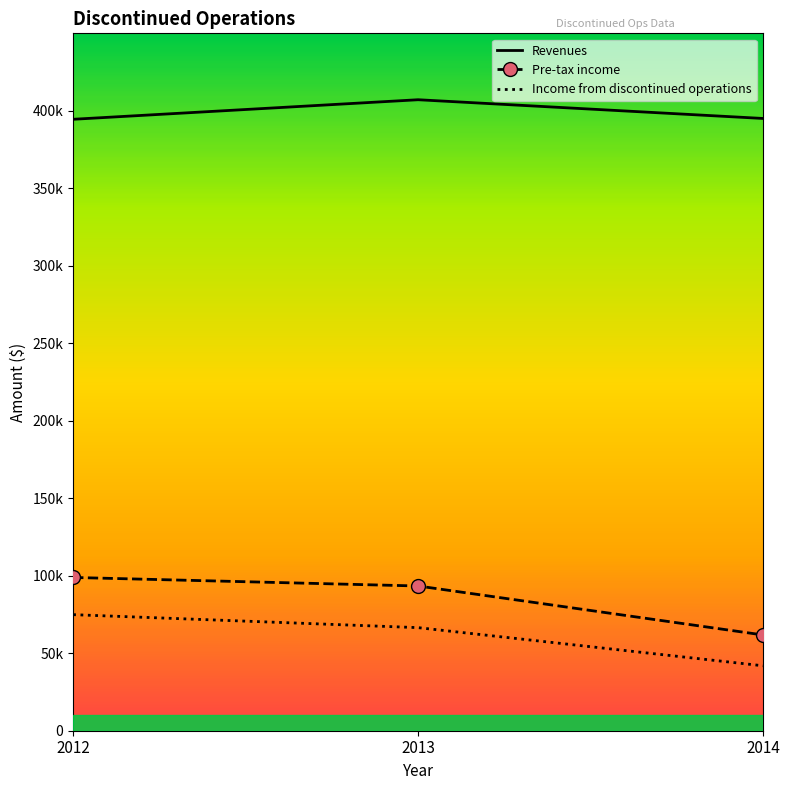

What are all the series names shown in the legend?

Revenues, Pre-tax income, Income from discontinued operations